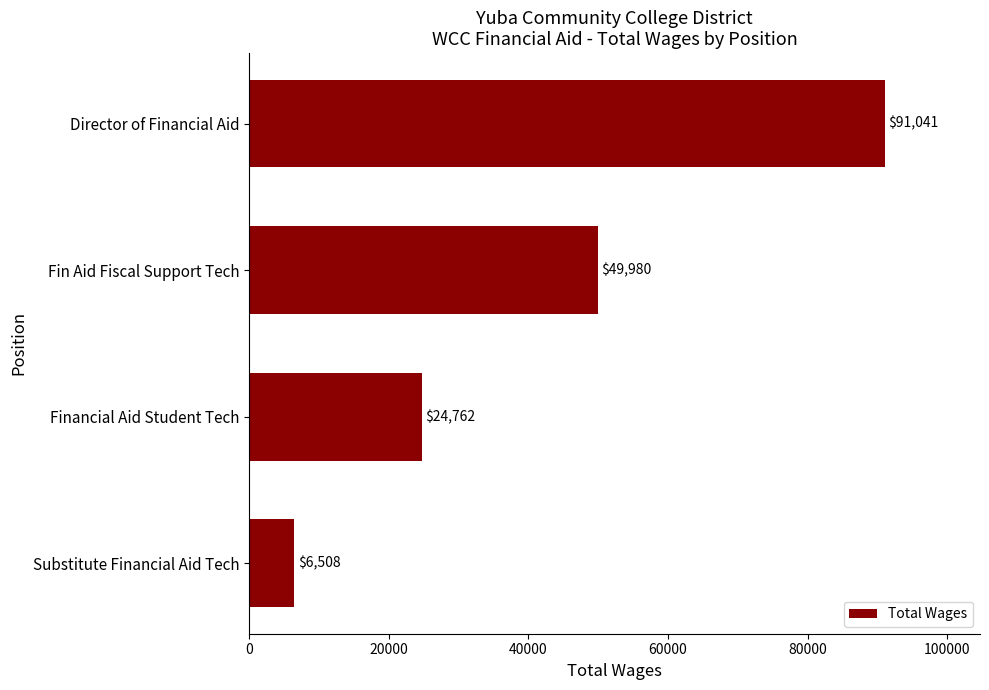

Where is the data nearest to the value 48774?

Fin Aid Fiscal Support Tech